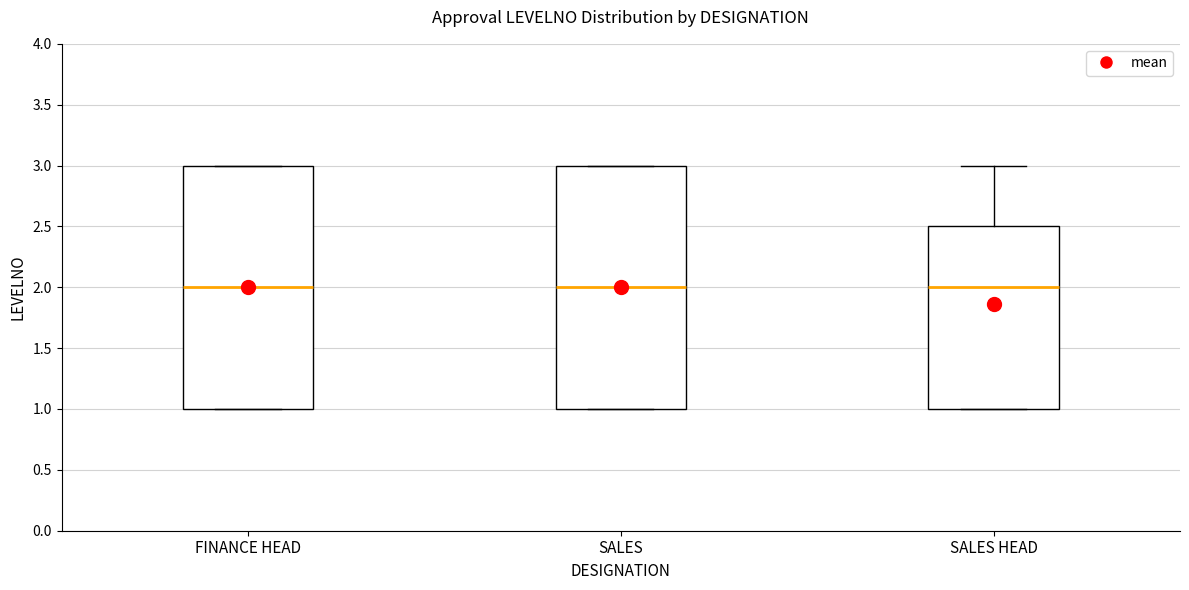

Reading left to right, read every box against the y-axis: the position of its median line, the range the box covers, and the ends of its whiskers. The values are not printed on the chart, so give them approximately, as read against the axis.

FINANCE HEAD: median 2.0, box 1.0 to 3.0, whiskers 1.0 to 3.0
SALES: median 2.0, box 1.0 to 3.0, whiskers 1.0 to 3.0
SALES HEAD: median 2.0, box 1.0 to 2.5, whiskers 1.0 to 3.0